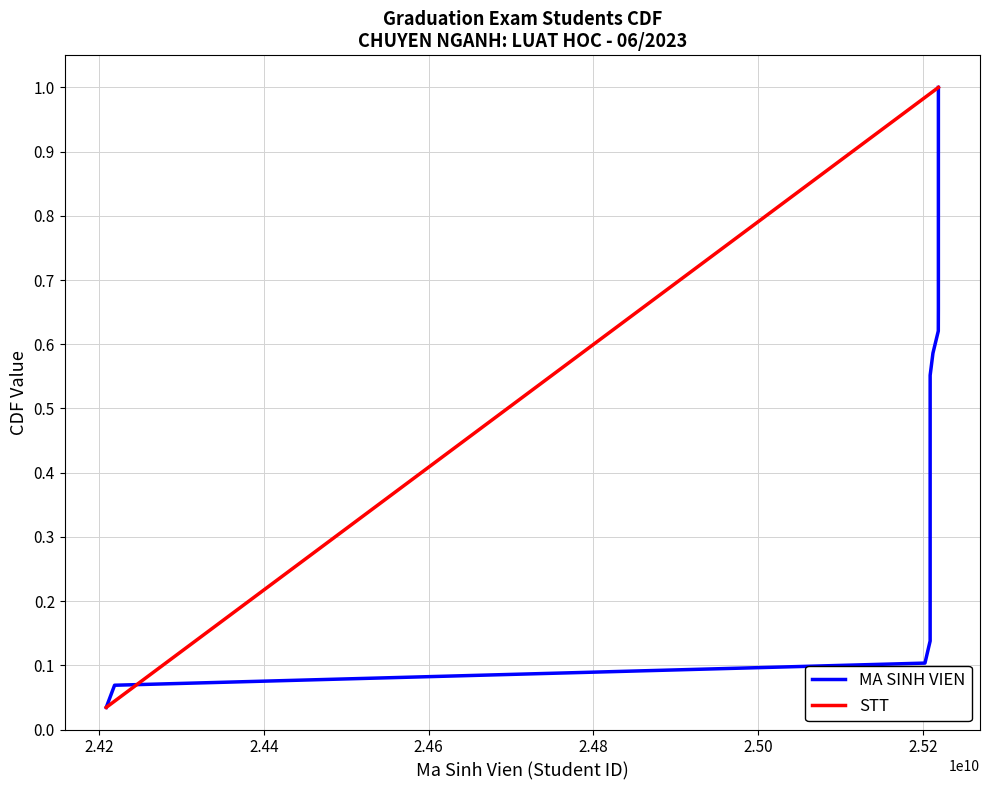

True or false: STT has more than 1 points higher than both neighbors.

False